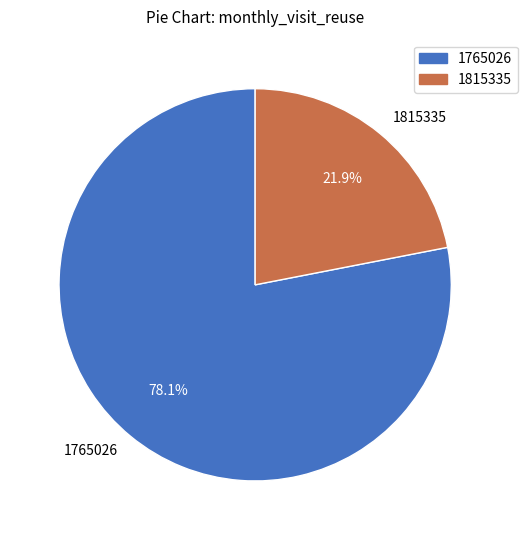

To the nearest percent, what is the difference between the 1765026 and 1815335 slice percentages?

56%